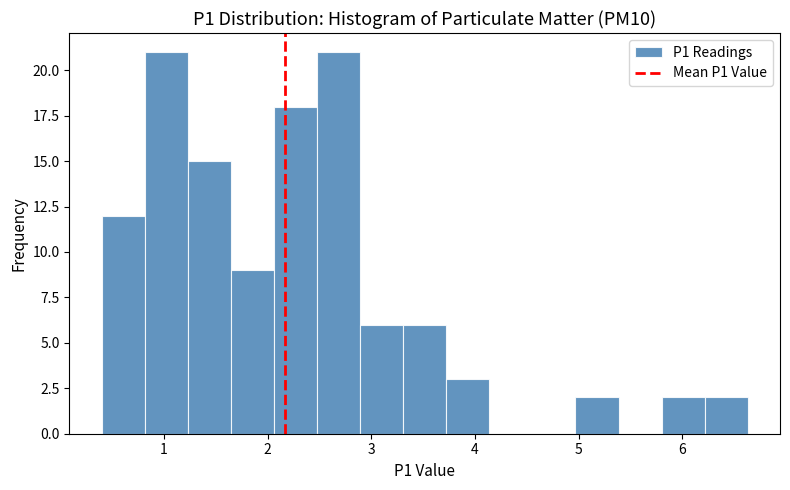

What is the height of the bar covering 3.3 to 3.7 on the x-axis? Neither the bar edges nor the heights are printed on the chart, so give them approximately, as read against the axes.

6